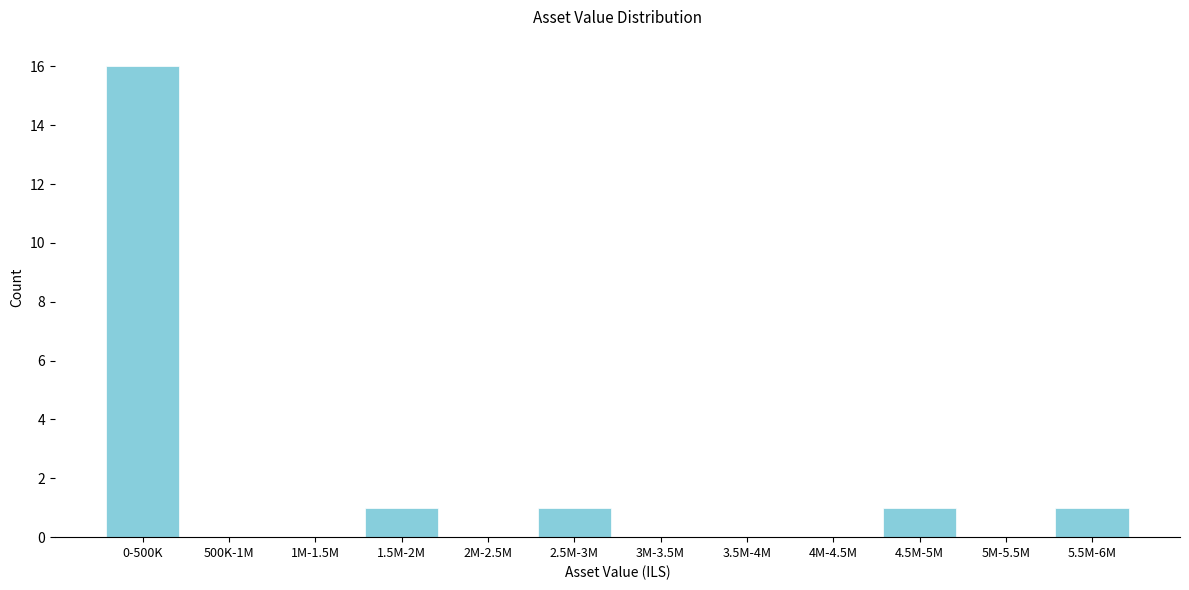

Reading right to left, extract all data points from this chart.

5.5M-6M=1	5M-5.5M=0	4.5M-5M=1	4M-4.5M=0	3.5M-4M=0	3M-3.5M=0	2.5M-3M=1	2M-2.5M=0	1.5M-2M=1	1M-1.5M=0	500K-1M=0	0-500K=16